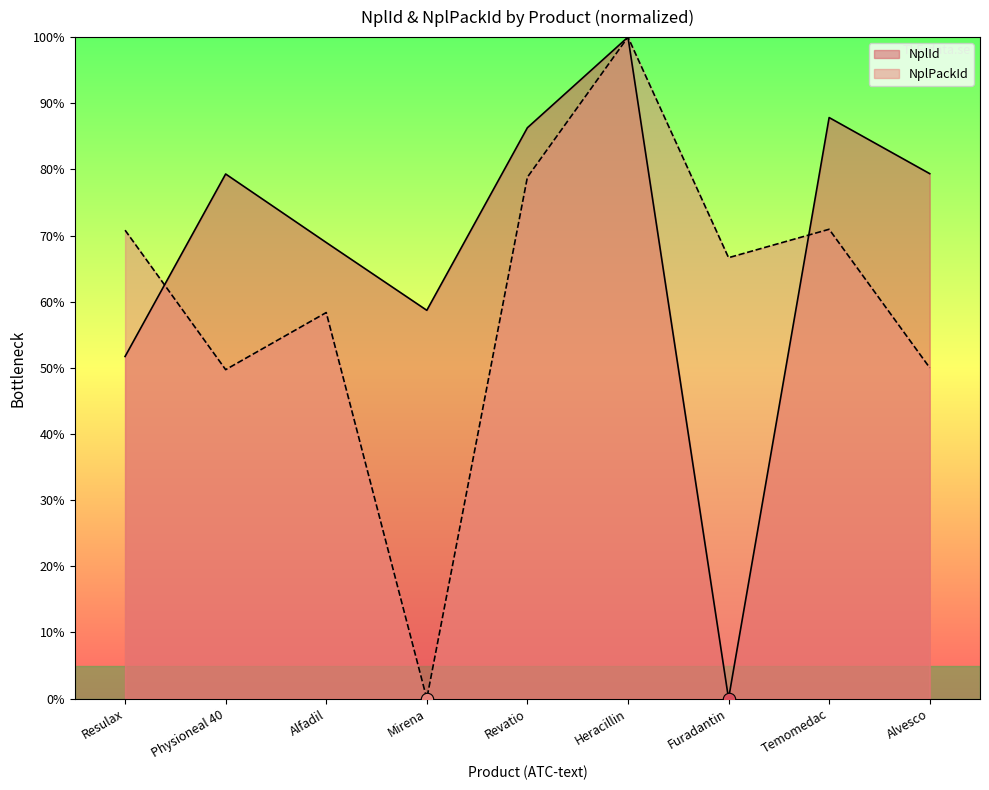

What are all the series names shown in the legend?

NplId, NplPackId